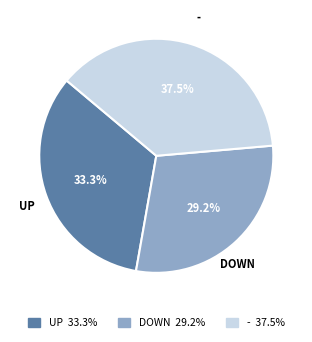

Is there a majority slice in this chart?

No